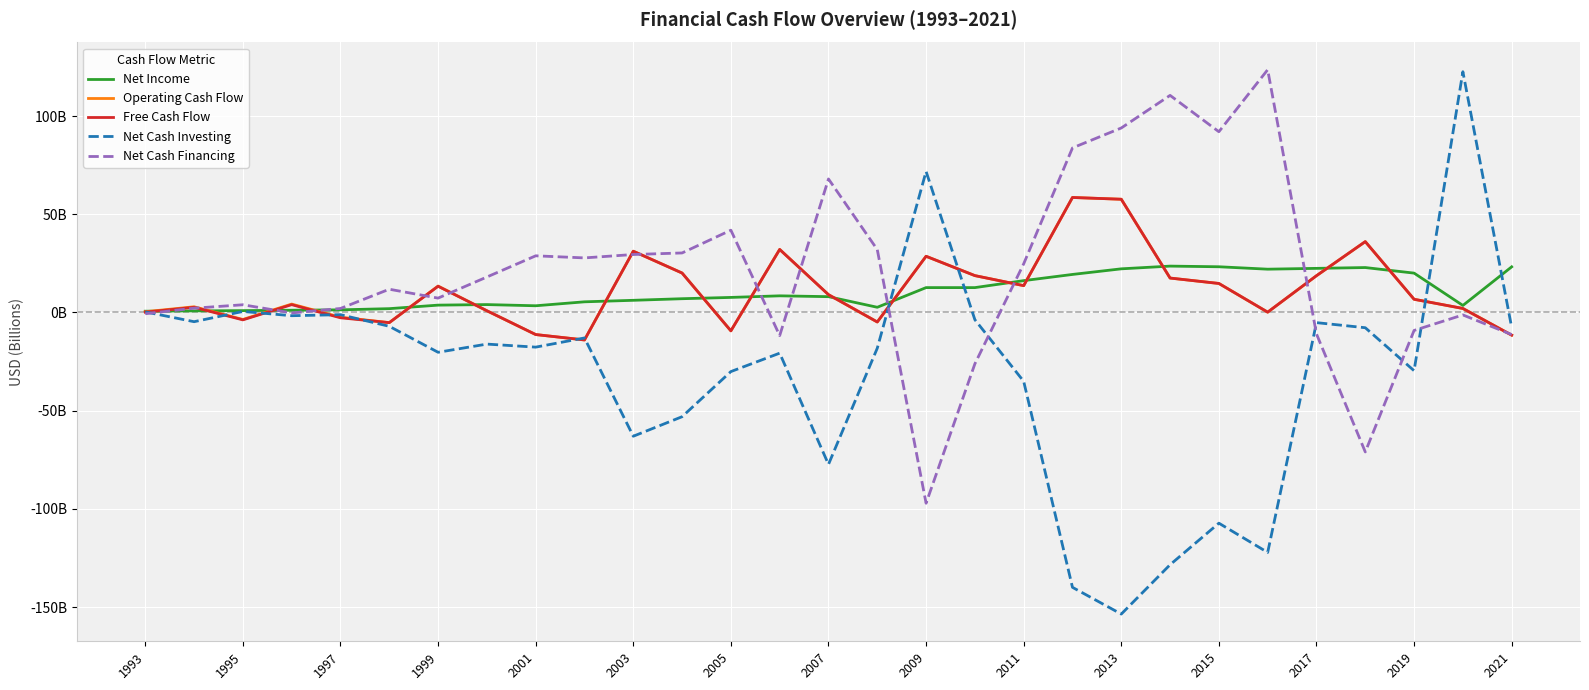

Which series has the widest spread of values?

Net Cash Investing